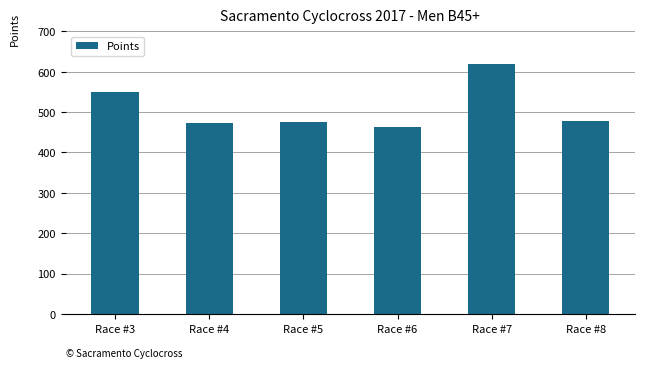

What is the value of the 1st bar from the left?

549.4